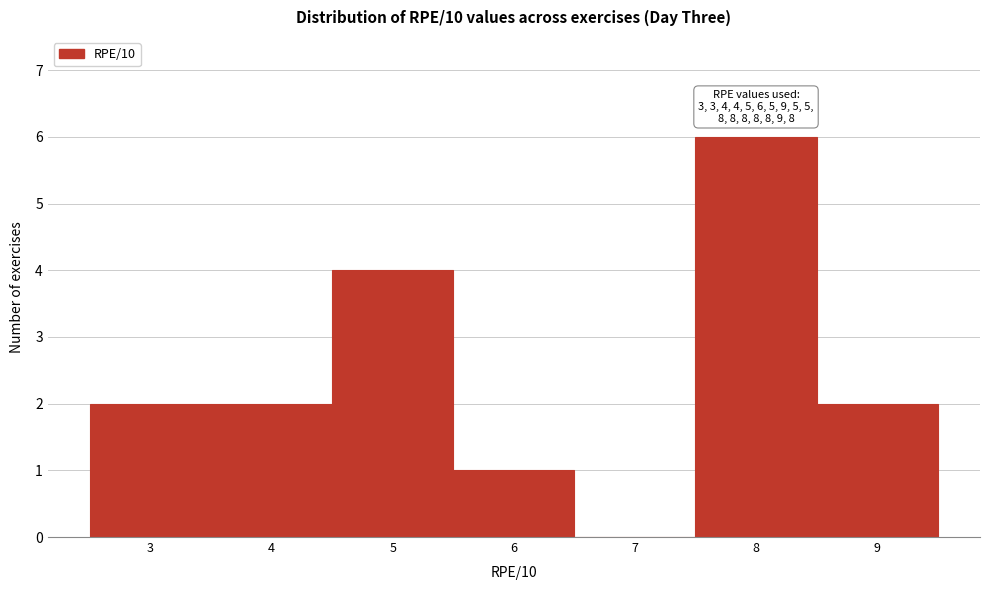

Which range on the x-axis has the tallest bar?

7.5 to 8.5